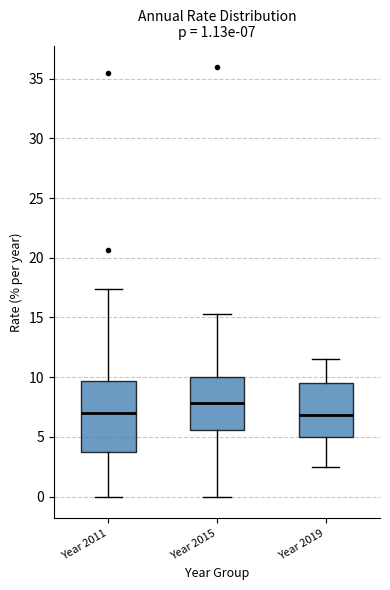

Which box is the tallest, from its lower edge to its upper edge?

Year 2011